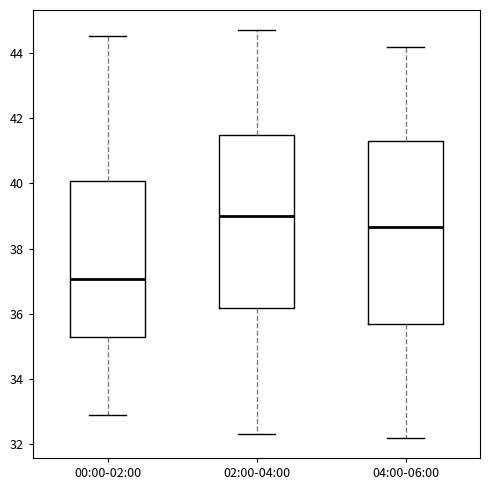

Where is the upper edge of the box for 00:00-02:00 on the y-axis? The values are not printed on the chart, so give them approximately, as read against the axis.

40.0